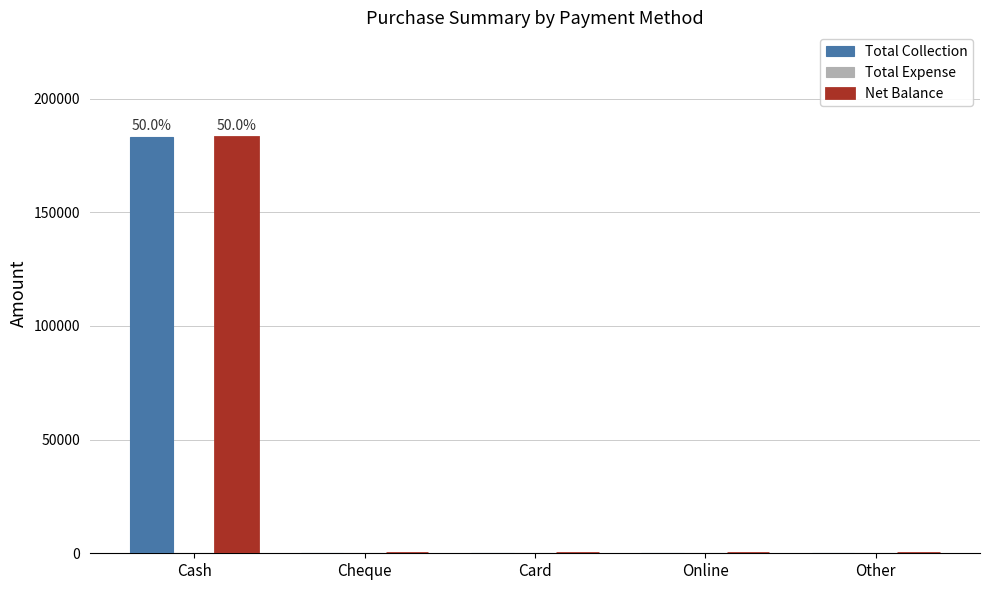

True or false: Total Collection has a value of 183292 at Cash.

True